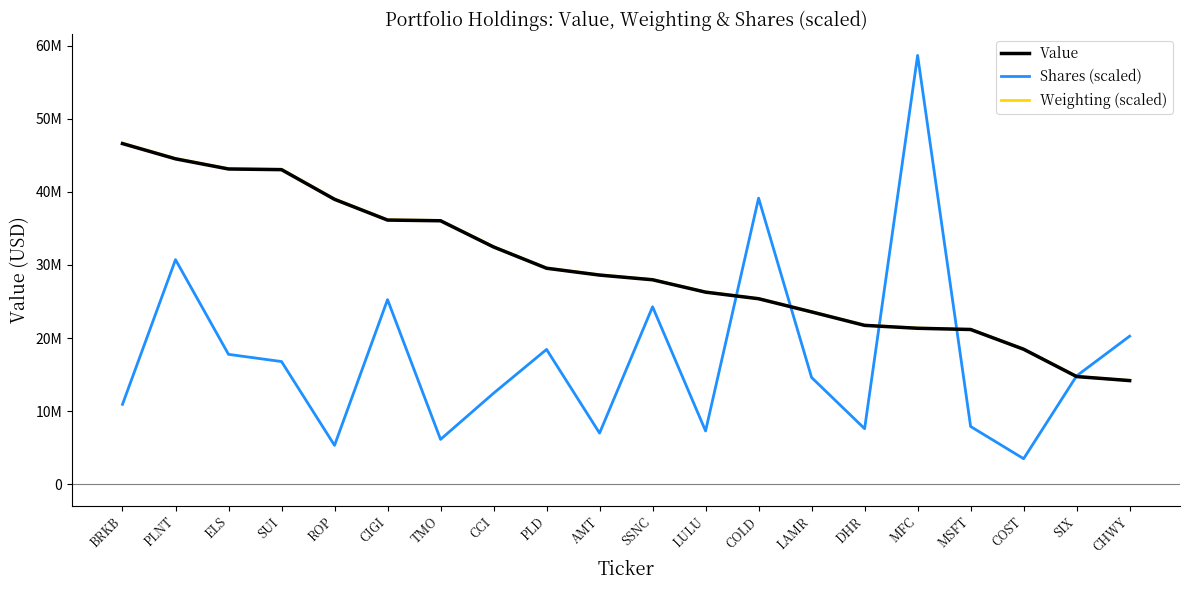

Which label corresponds to the smallest value in the chart?

COST